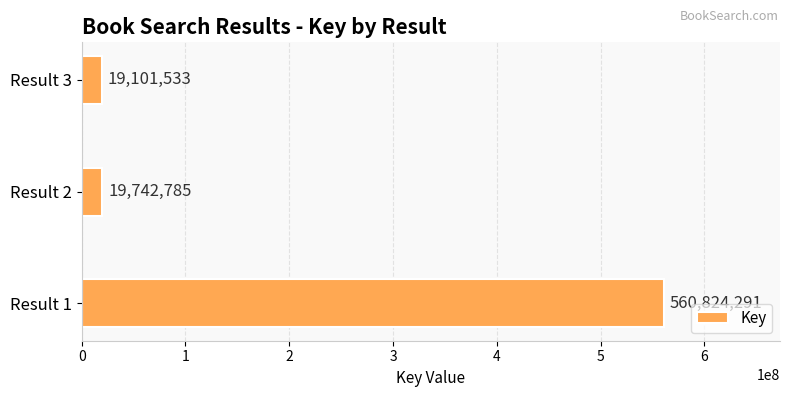

Which label corresponds to the smallest value in the chart?

Result 3